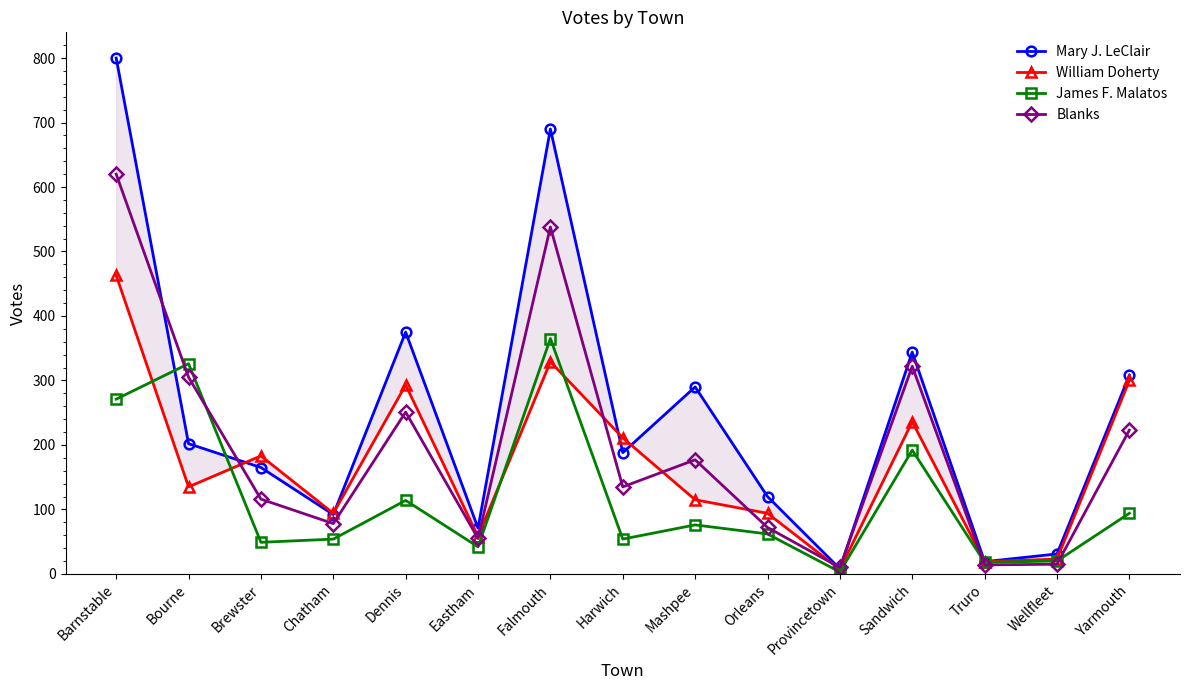

Is it true that William Doherty equals 431 at Yarmouth?

False